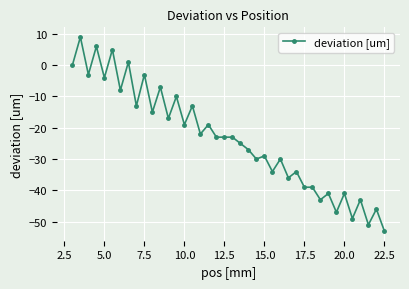

What is the minimum value shown in the chart?

-53